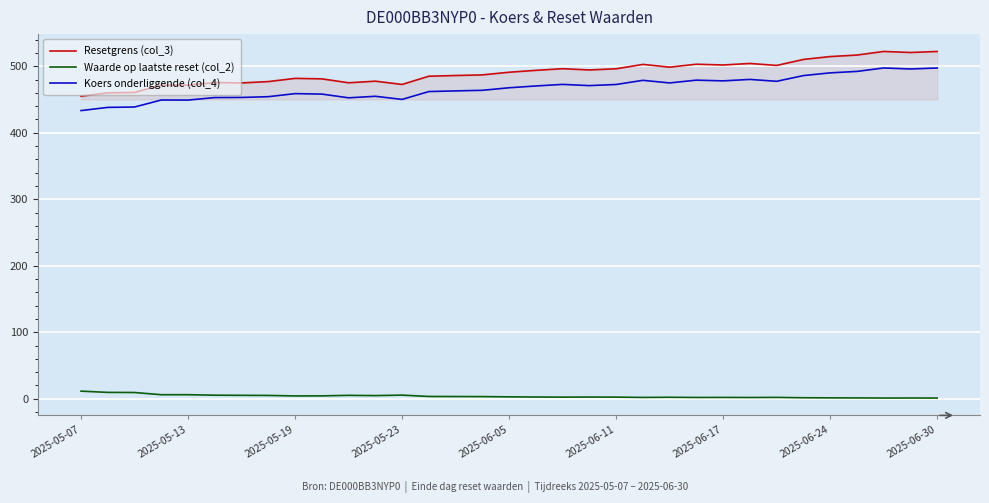

What is the difference between the maximum and minimum values in the Resetgrens (col_3) series?

67.3